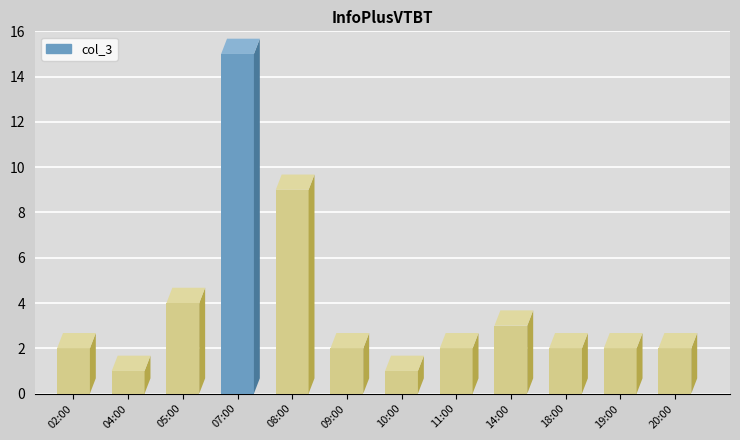

What is the smallest value displayed?

1